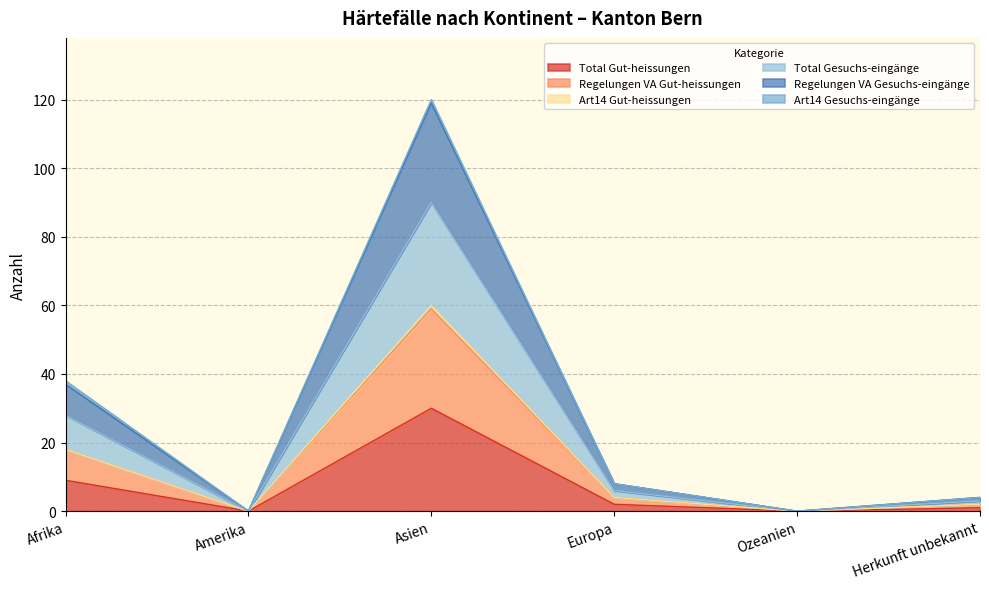

Which series has the largest total across all categories?

Total Gesuchs-eingänge